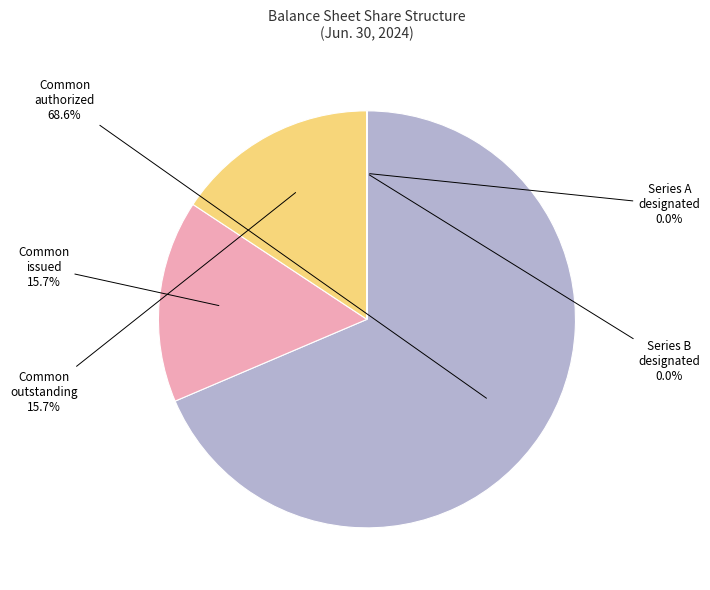

Which slice represents more than half of the pie?

Common stock authorized